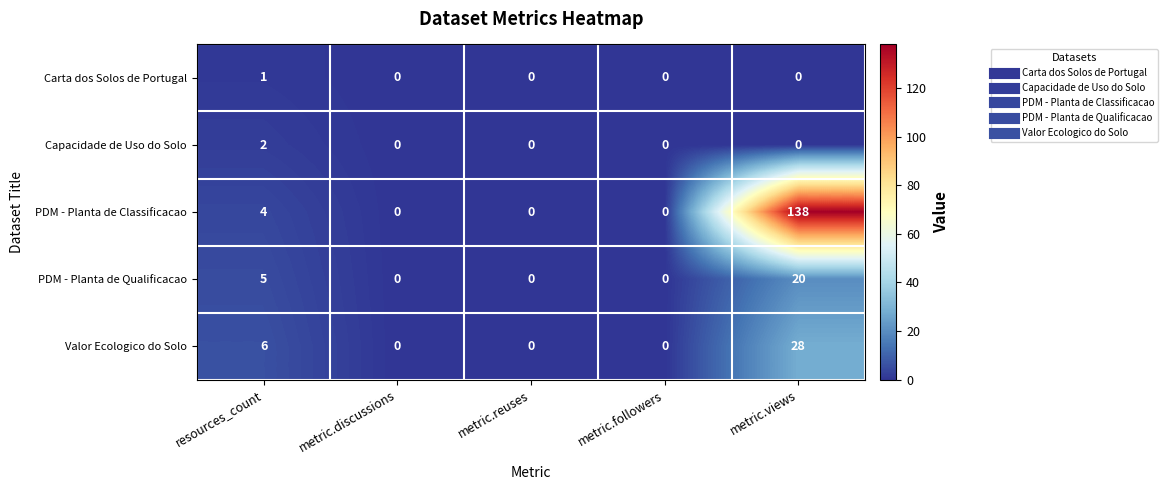

What is the greatest value displayed?

138